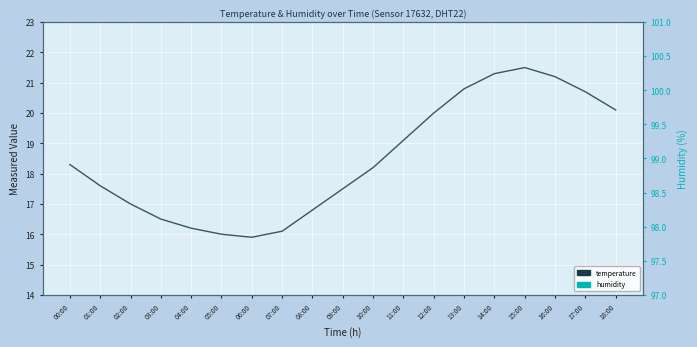

Between 14:00 and 17:00, which series saw the biggest shift?

temperature